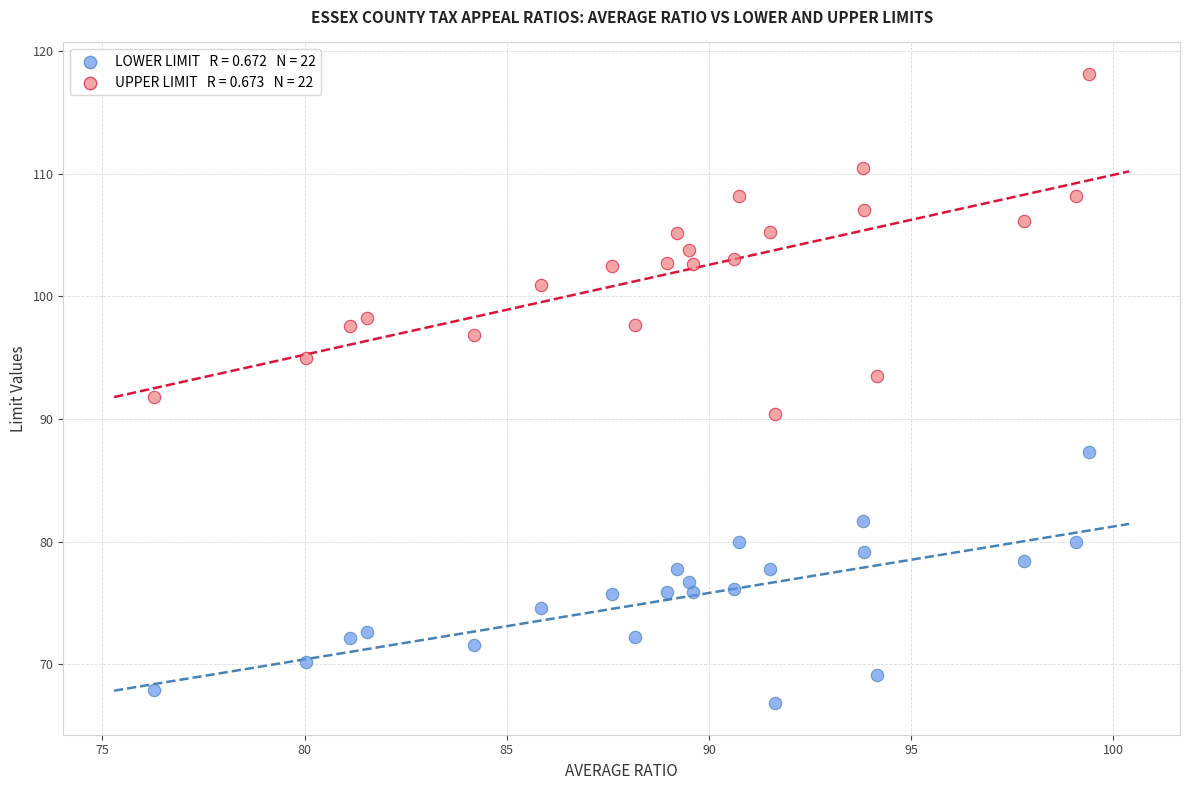

Across all data points, what is the range of Y values (max minus min)?

51.3